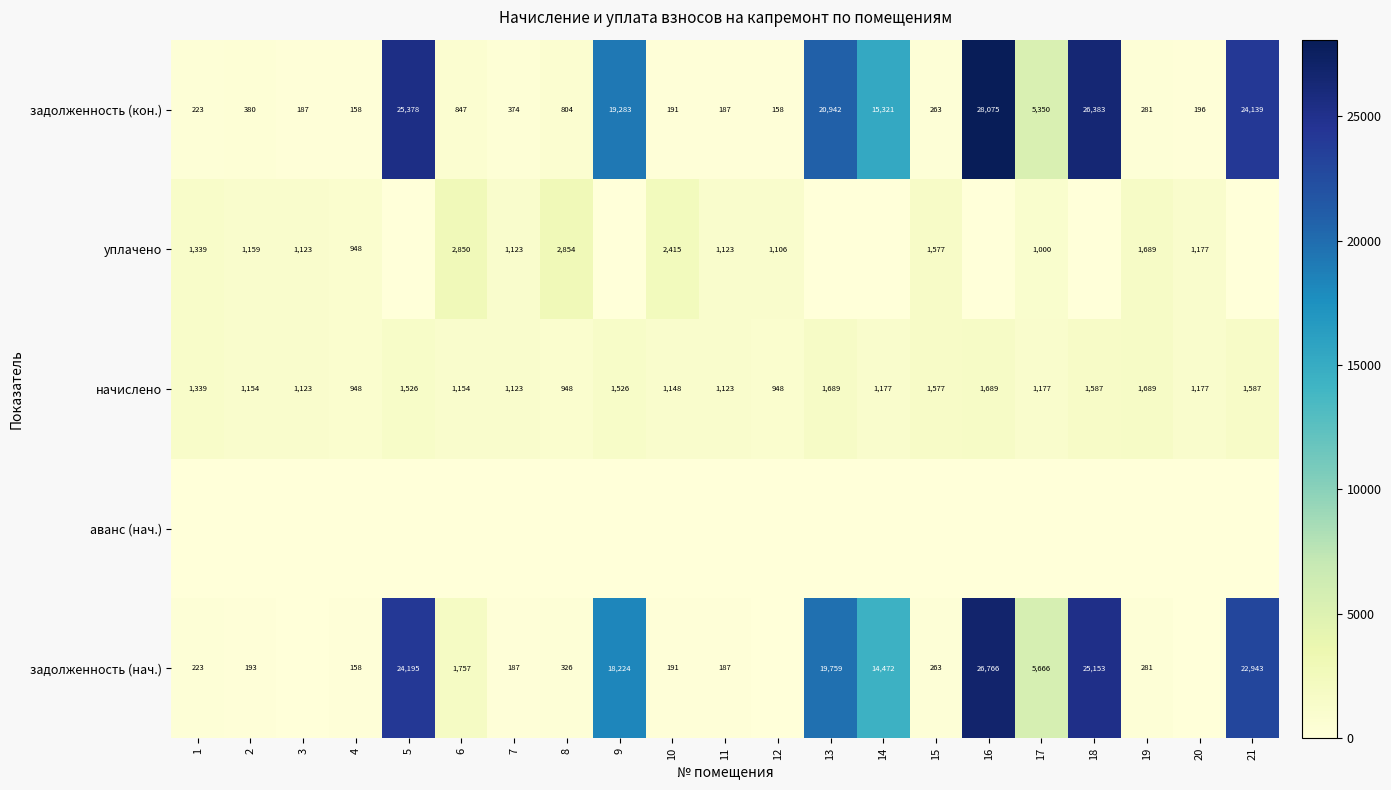

Is it true that задолженность (нач.) equals 24975 at 9?

False